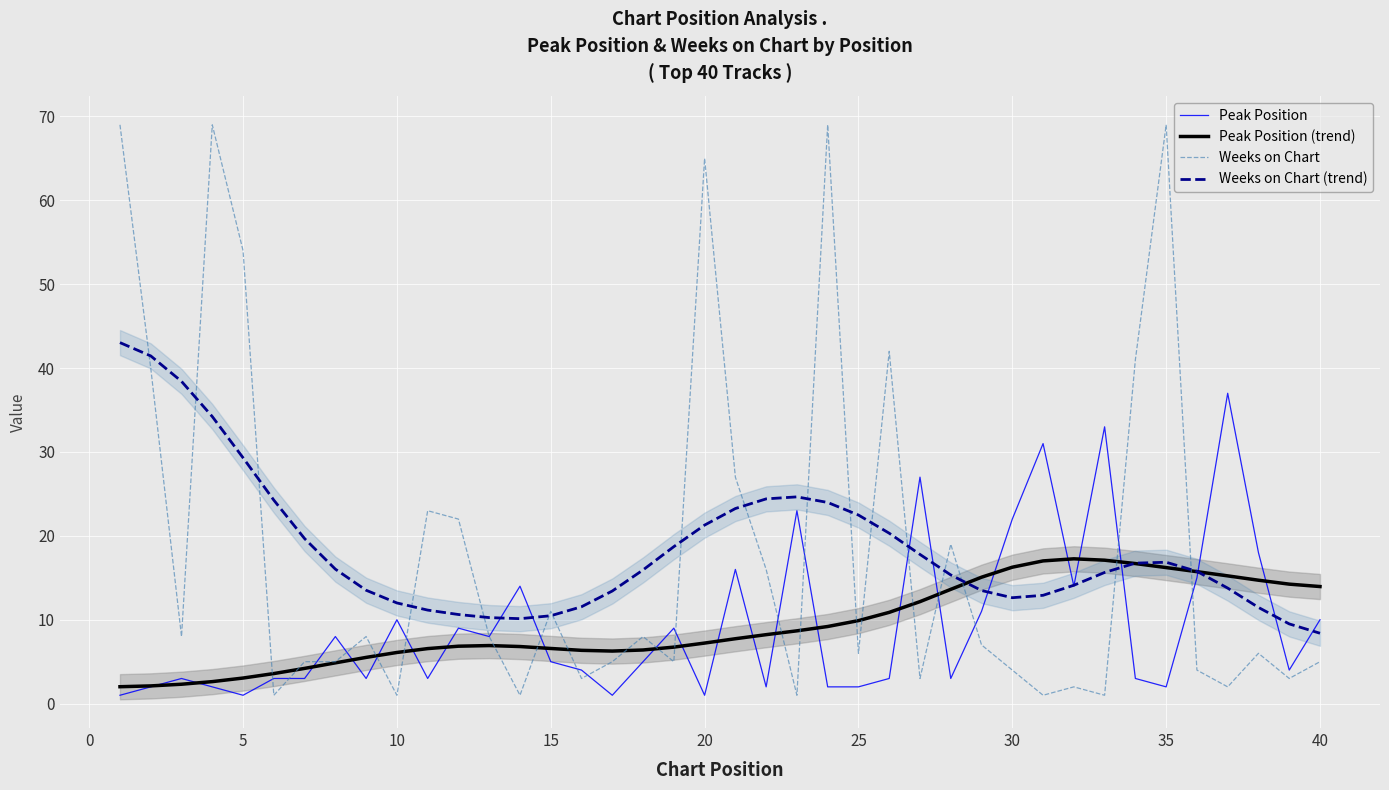

What is the lowest value of the Peak Position (trend) series?

2.0